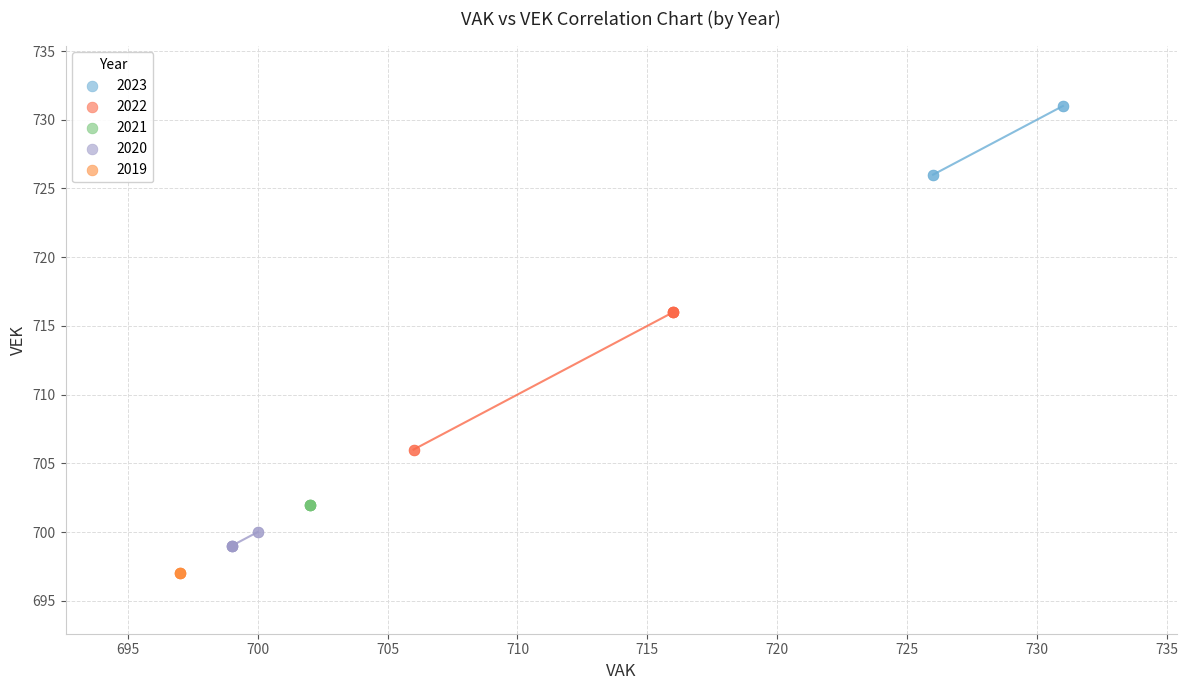

Which series contains the lowest Y value?

2019